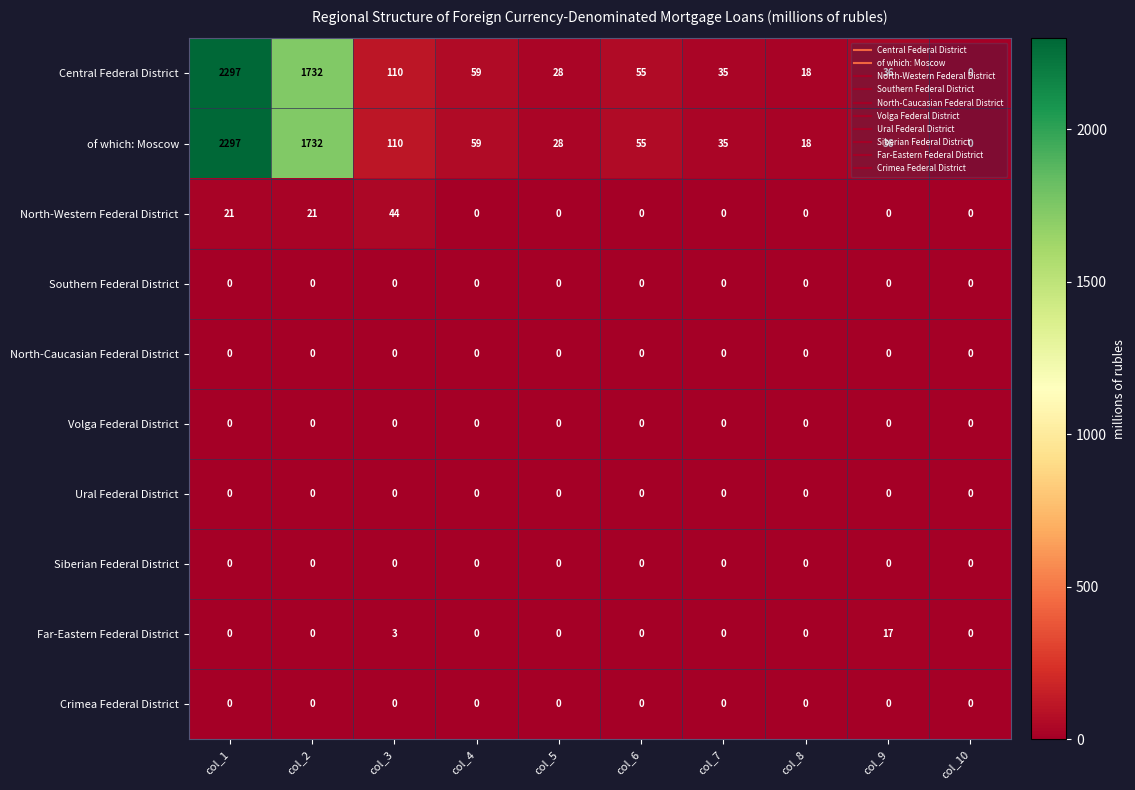

At which category is the sum across all series the highest?

col_1